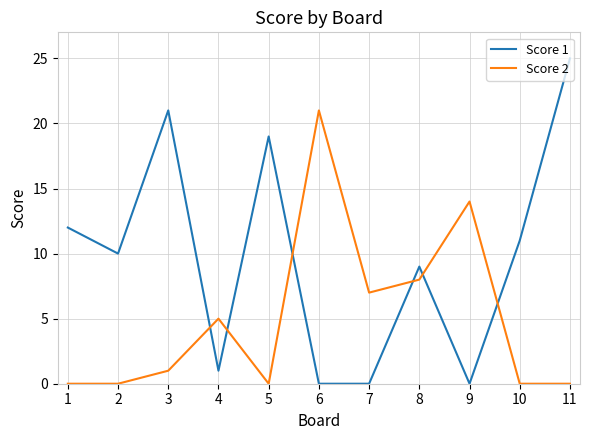

What is the greatest value displayed?

25